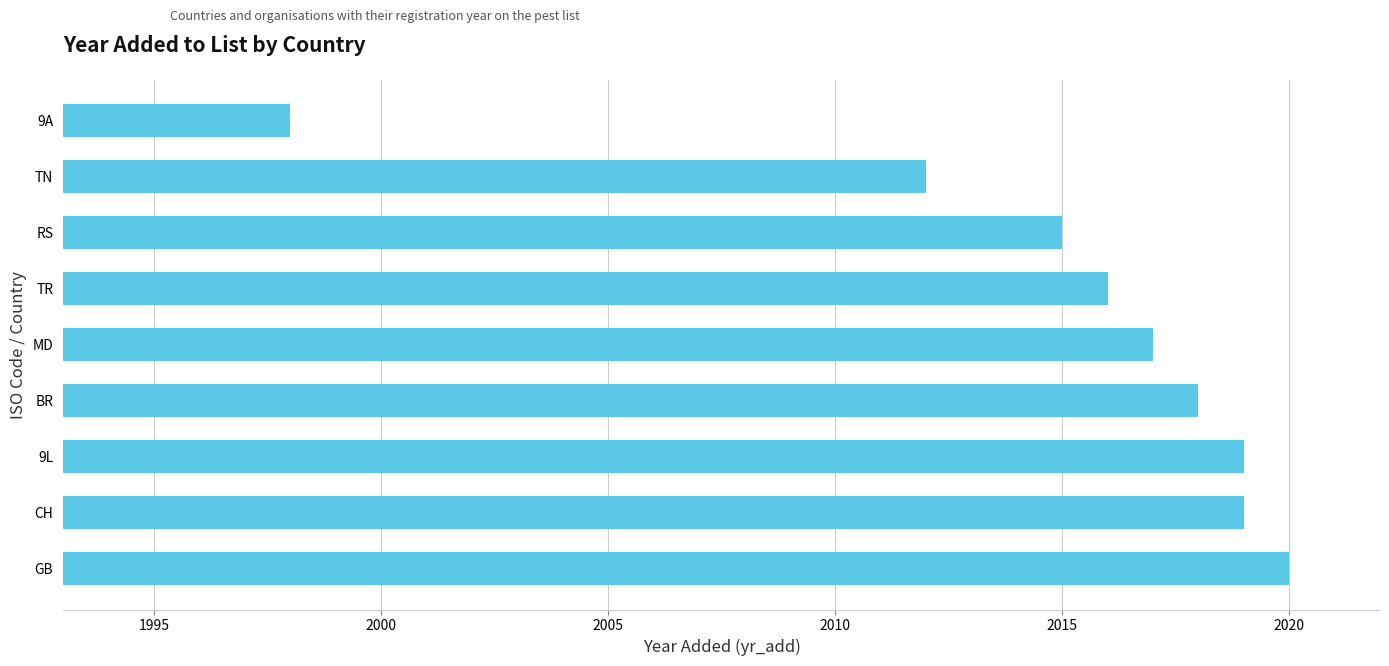

How many distinct data groups are displayed?

1